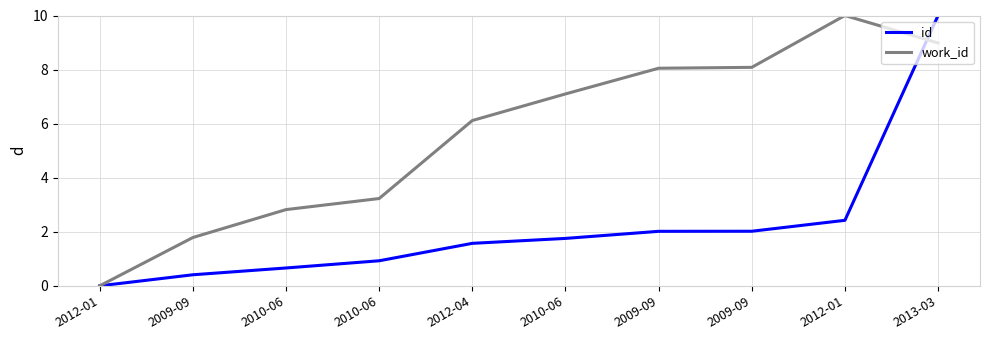

What are all the series names shown in the legend?

id, work_id